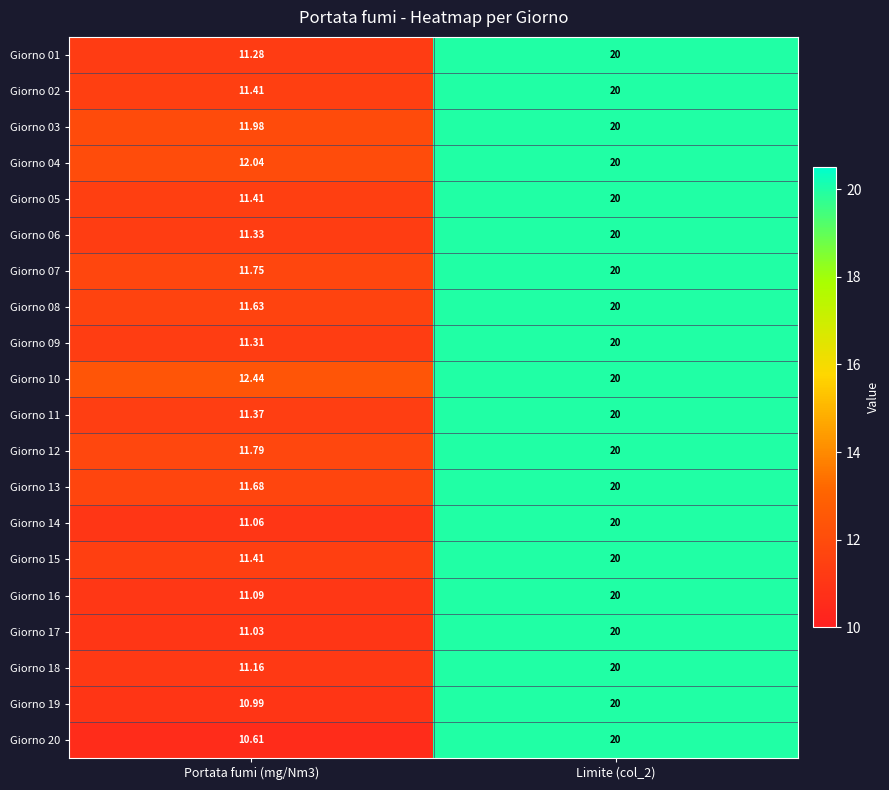

At Portata fumi (mg/Nm3), list the series in order from largest to smallest.

Giorno 10, Giorno 04, Giorno 03, Giorno 12, Giorno 07, Giorno 13, Giorno 08, Giorno 02, Giorno 05, Giorno 15, Giorno 11, Giorno 06, Giorno 09, Giorno 01, Giorno 18, Giorno 16, Giorno 14, Giorno 17, Giorno 19, Giorno 20